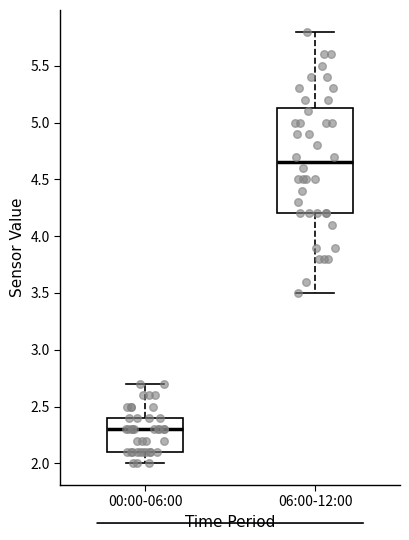

Which box has the highest median line?

06:00-12:00